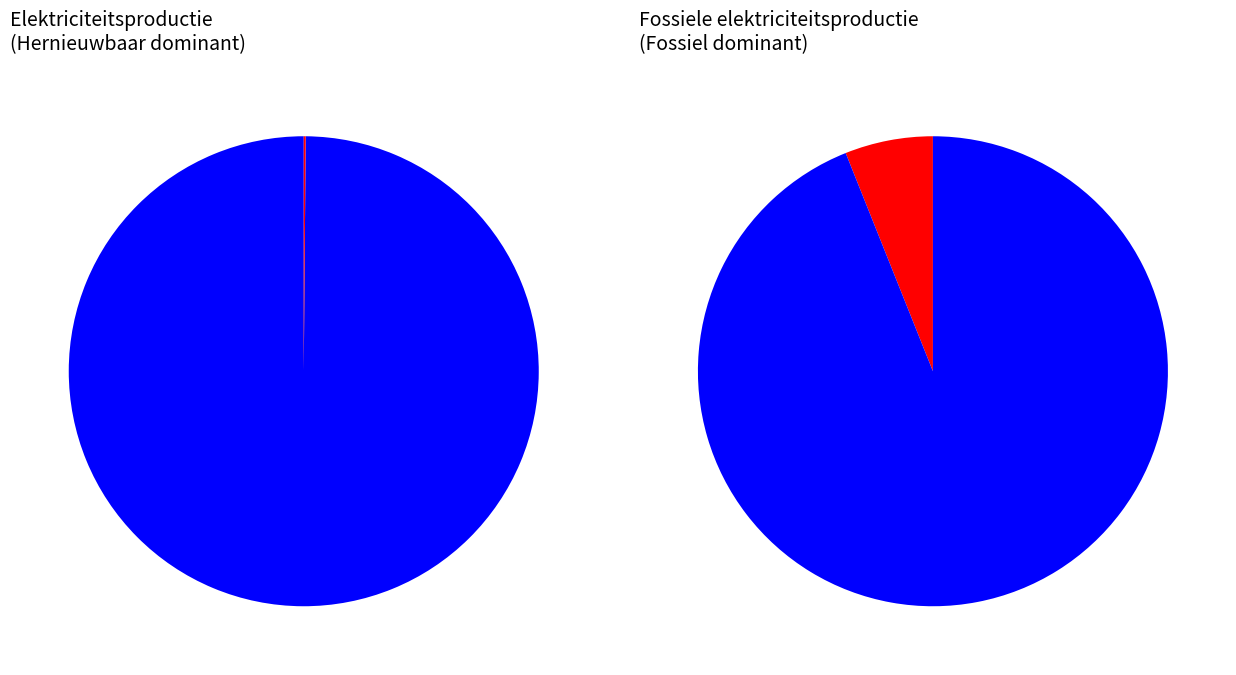

Which series has the largest range (max minus min)?

Hernieuwbare elektriciteitsproductie